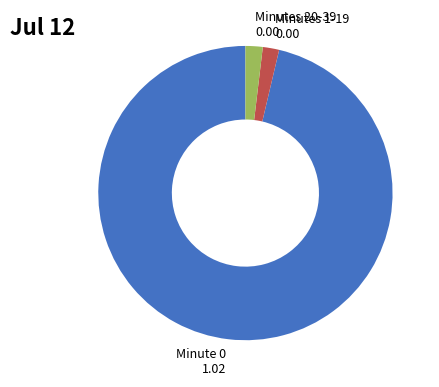

Is it true that Minutes 1-19 0.00 is 2% of the pie?

True